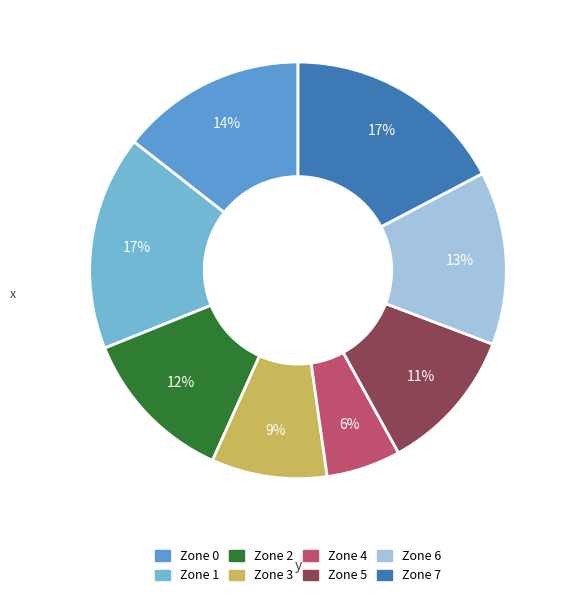

Combined, do Zone 4 and Zone 3 account for over 50%?

No